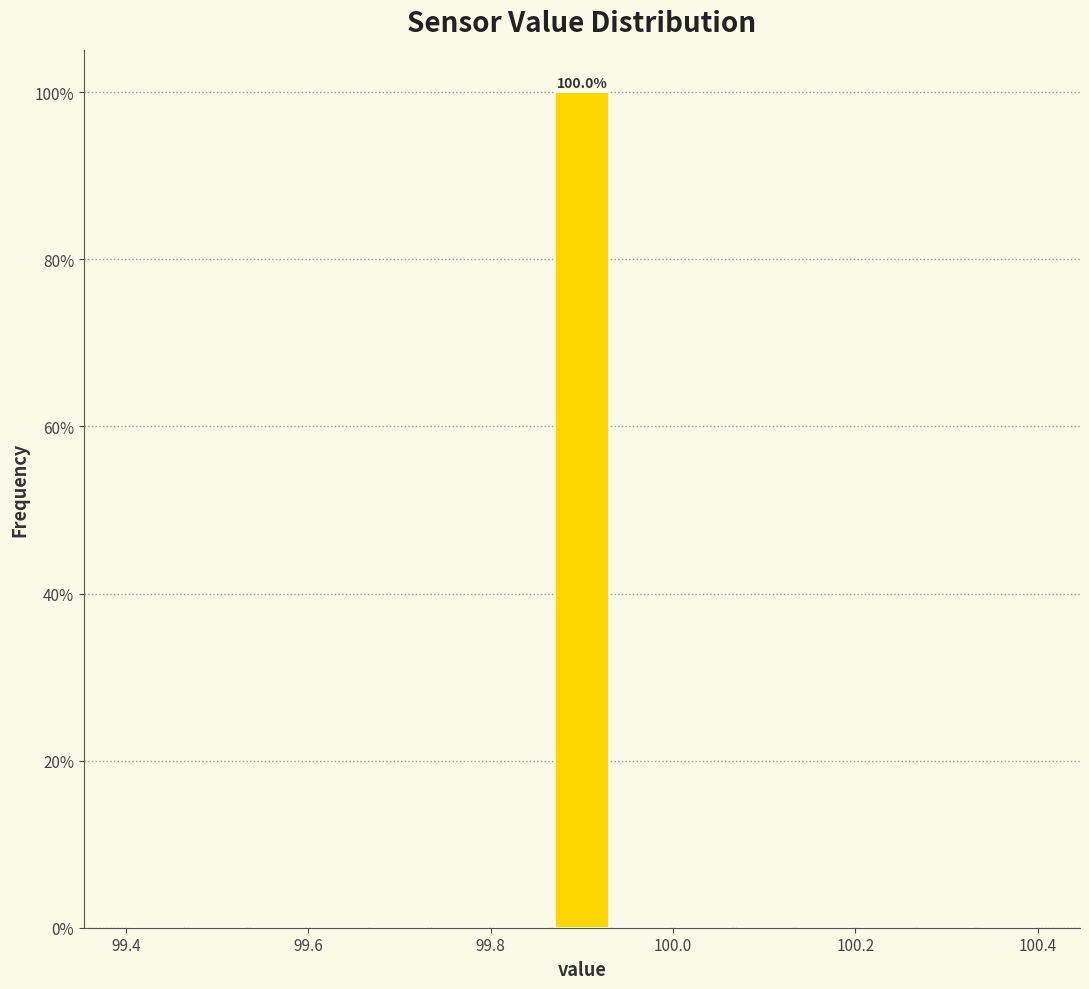

Read against the x-axis, roughly where is the centre of the tallest bar?

99.90